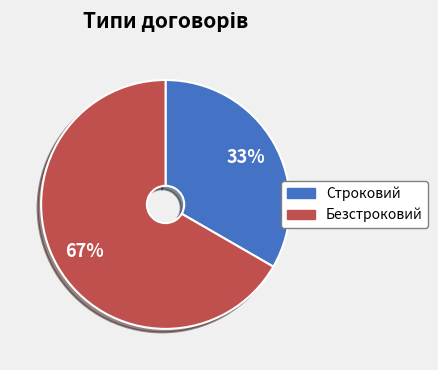

How many slices are in this pie chart?

2